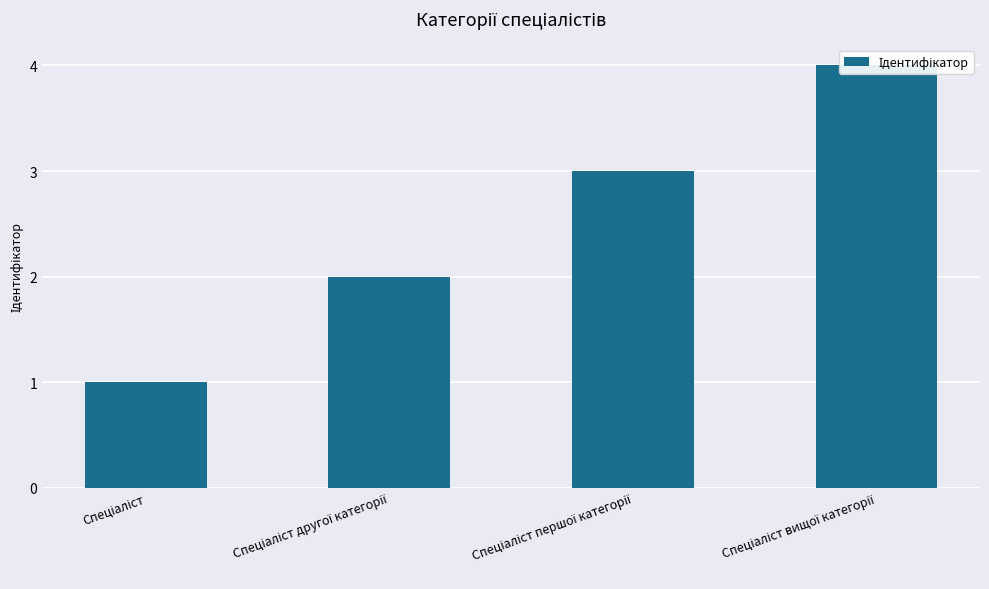

What is the value of the 1st bar from the left?

1